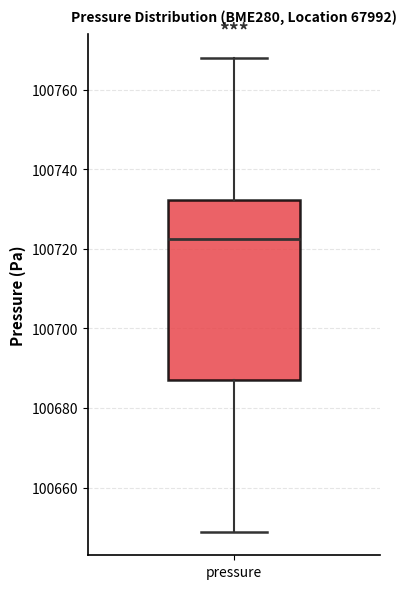

Transcribe this box plot: give where the median line is, the range the box spans, and where the two whiskers end, as read against the y-axis. The values are not printed on the chart, so give them approximately, as read against the axis.

median 100722, box 100688 to 100732, whiskers 100648 to 100768